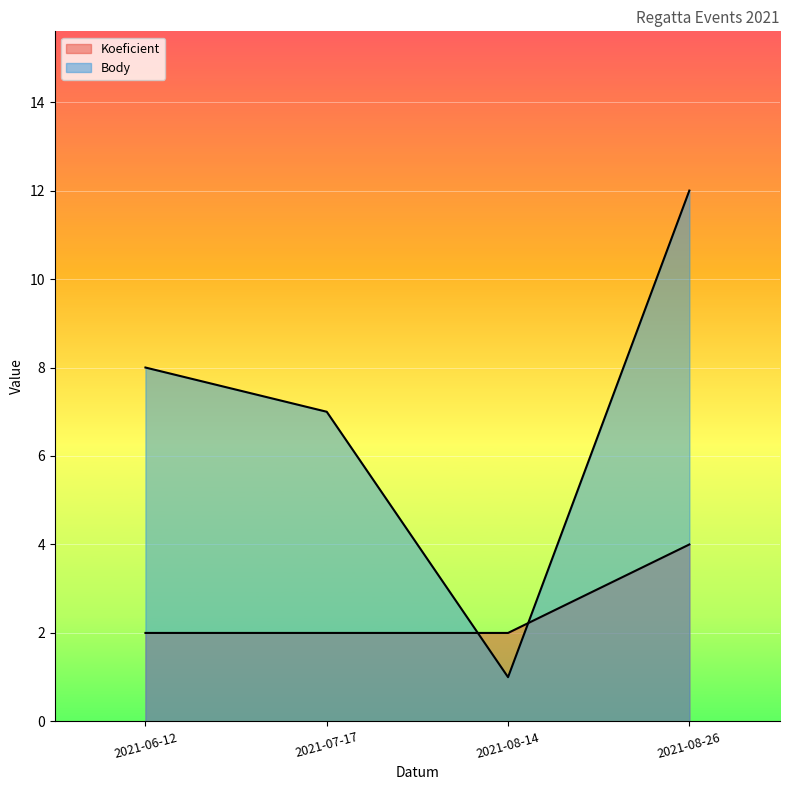

What are all the series names shown in the legend?

Koeficient, Body